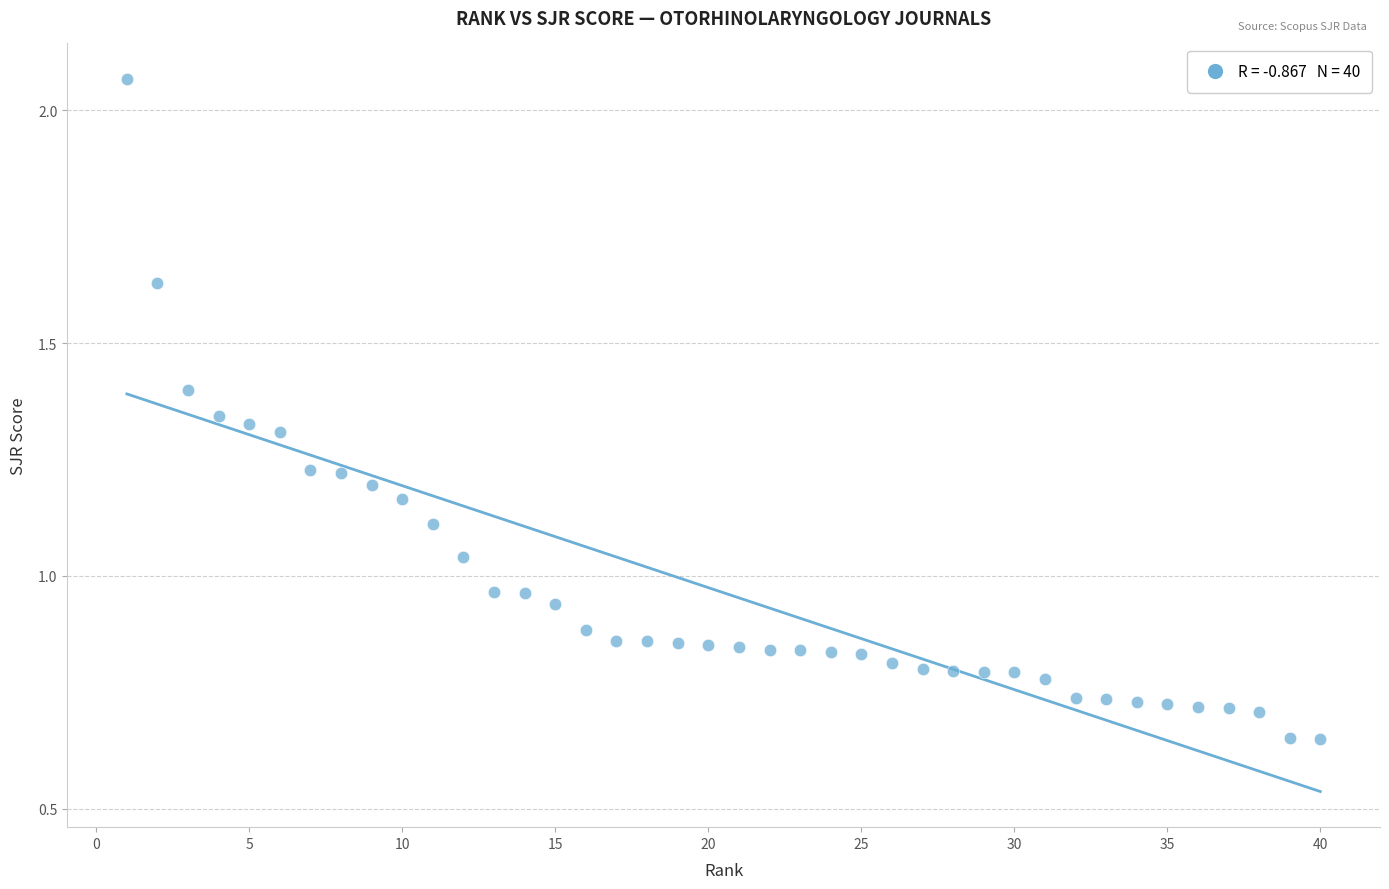

What is the range of X values (max minus min)?

39.0